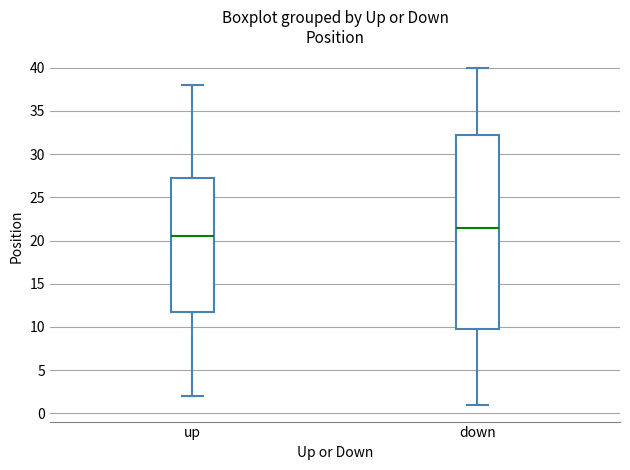

Which box's median line is the highest?

down